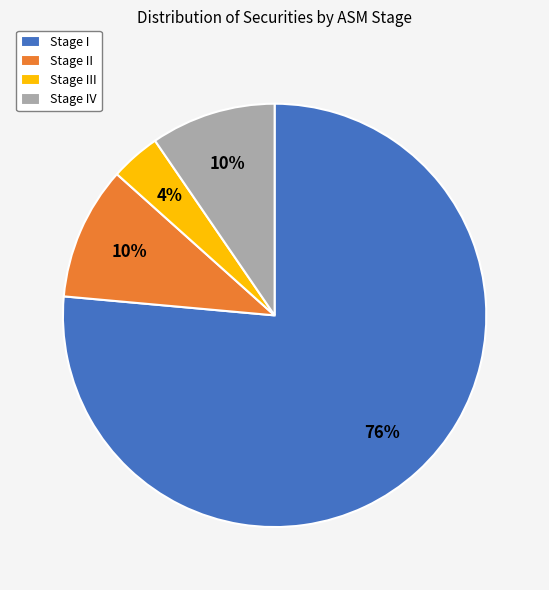

What is the ratio of the value at Stage III to the value at Stage IV?

0.4